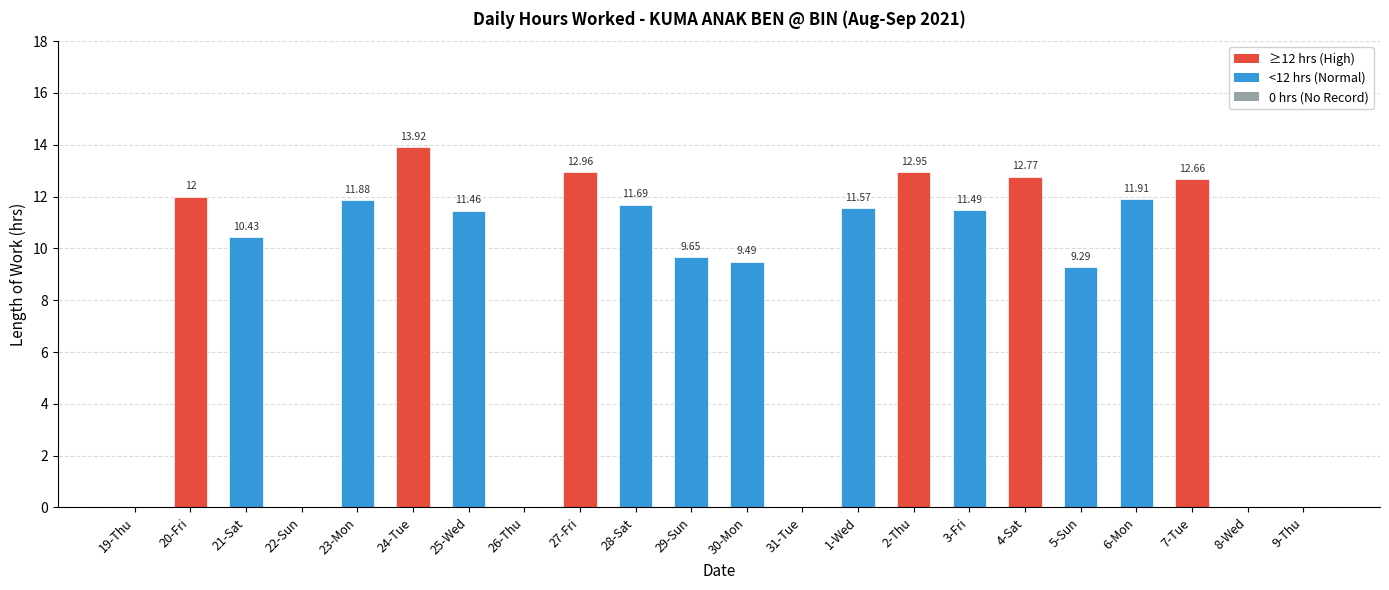

Count the number of categories in the chart.

22